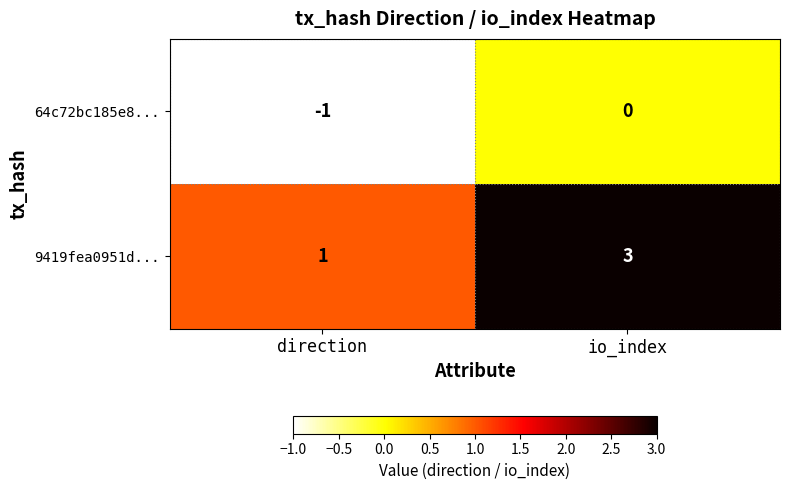

The value of 64c72bc185e8... at io_index is 0. True or false?

True